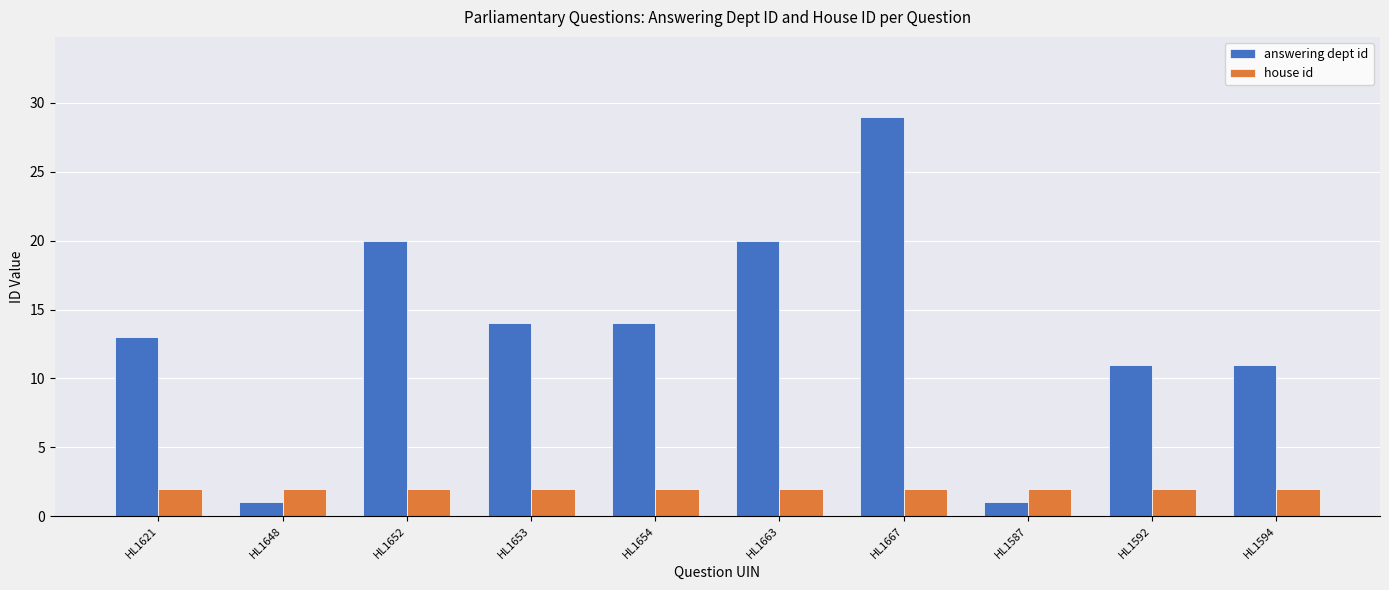

What is the average value of the answering dept id series?

13